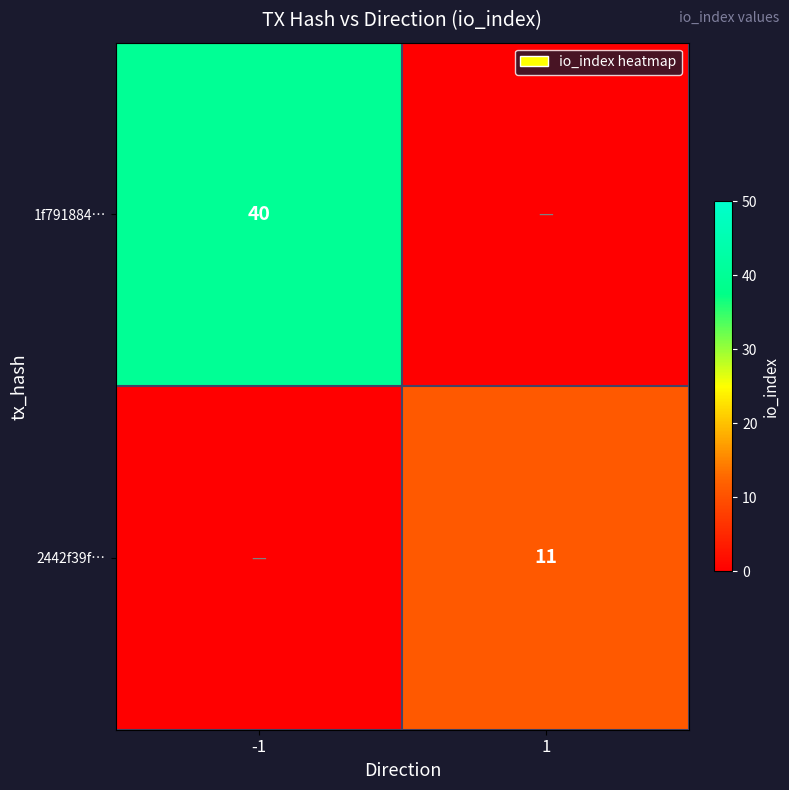

Is it true that 2442f39f… equals 6 at 1?

False